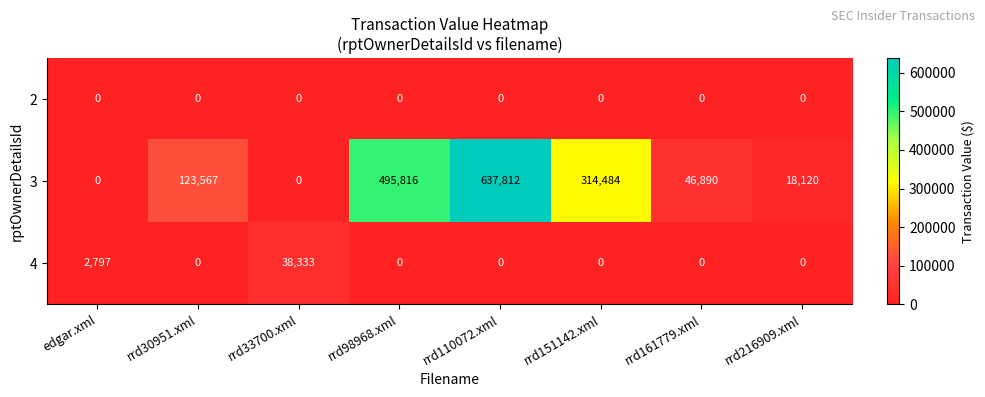

How many positive values does the 3 series have?

6